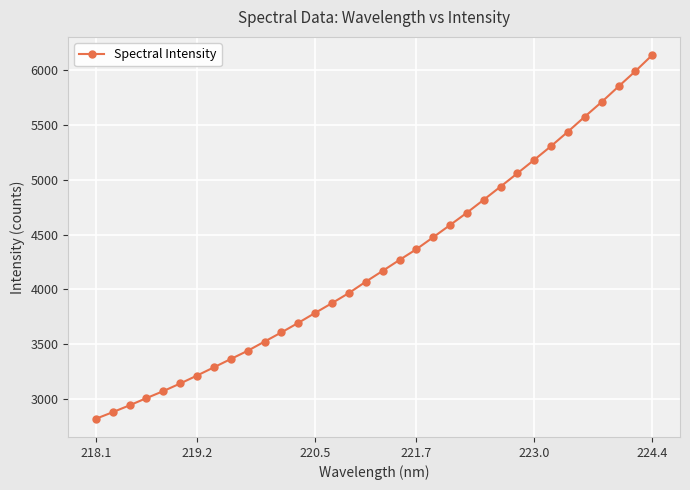

What is the value of the 18th point from the left?

4168.1